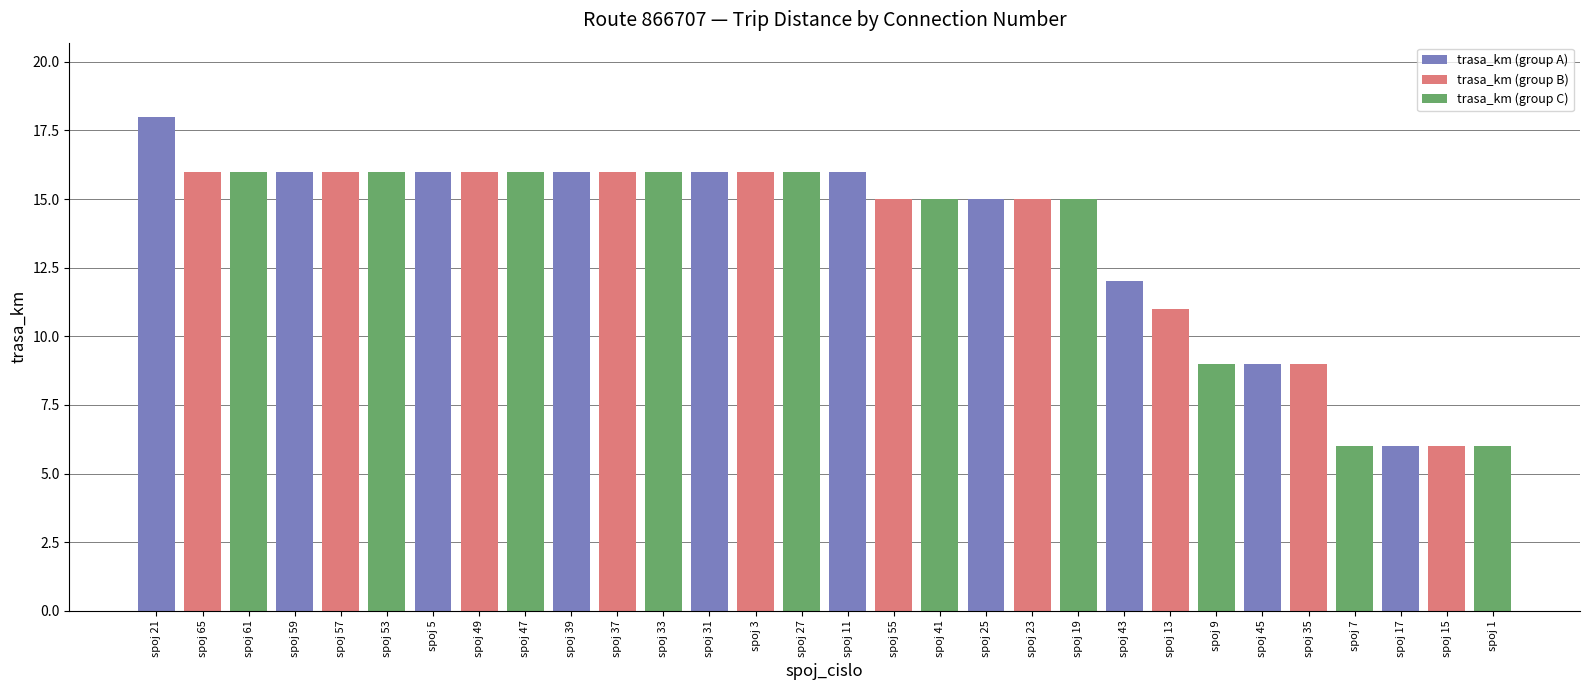

Rank the series by their average value, from lowest to highest.

trasa_km (group C), trasa_km (group B), trasa_km (group A)